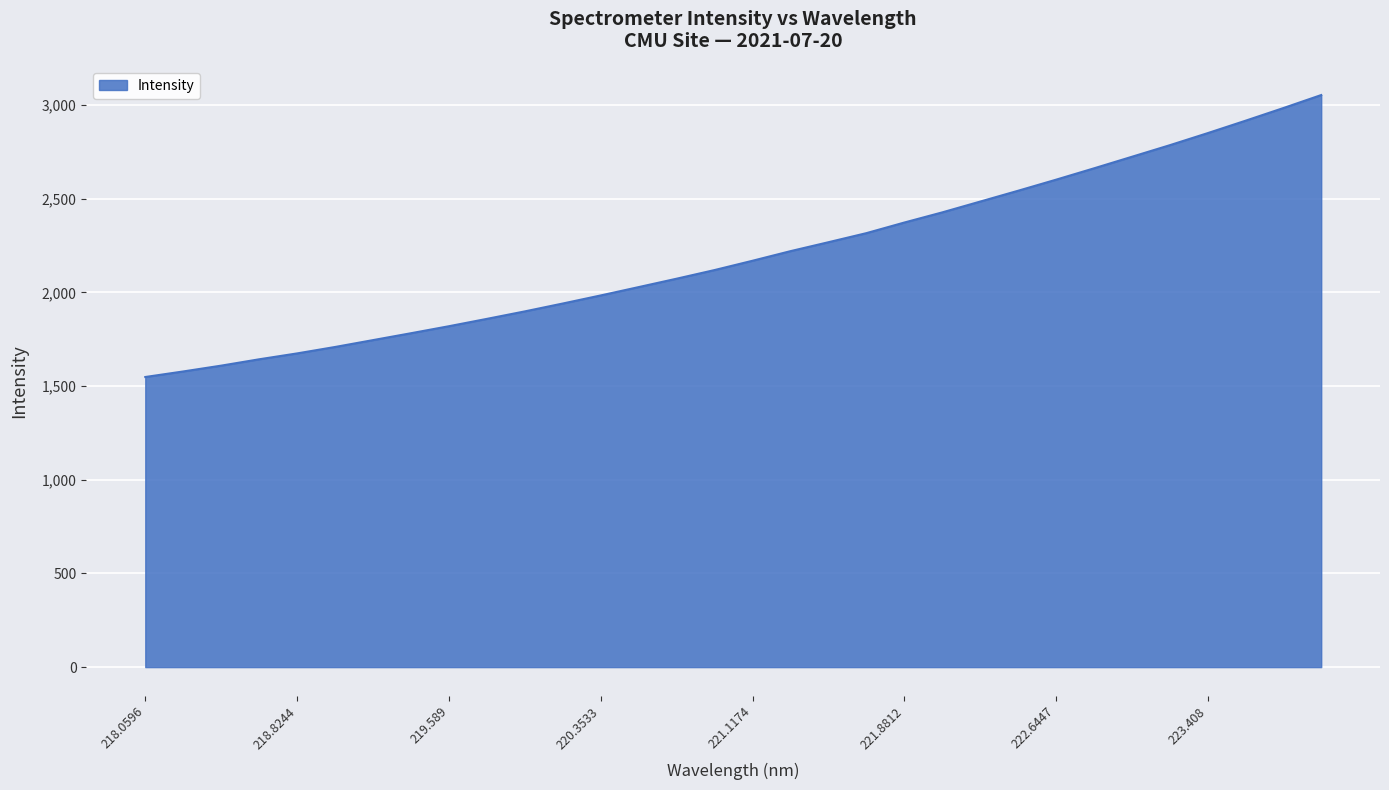

What is the difference between the maximum and minimum values?

1504.8